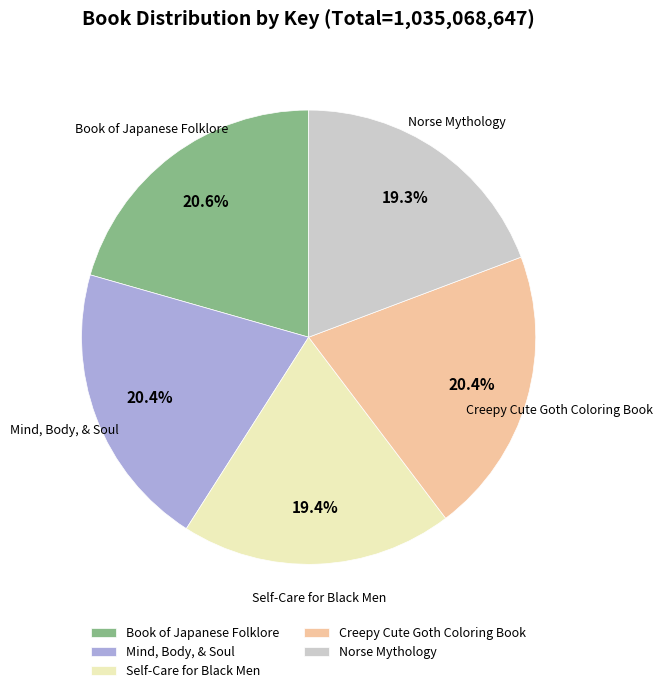

To the nearest percent, what is the difference between the Self-Care for Black Men and Creepy Cute Goth Coloring Book slice percentages?

1%